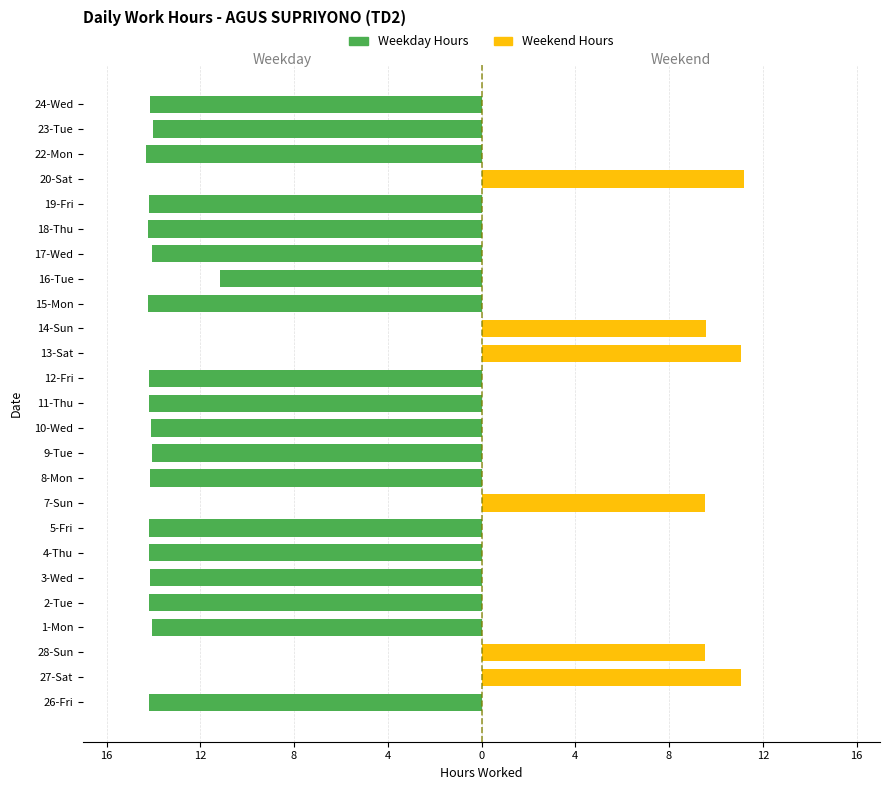

How many bars are there in total?

50